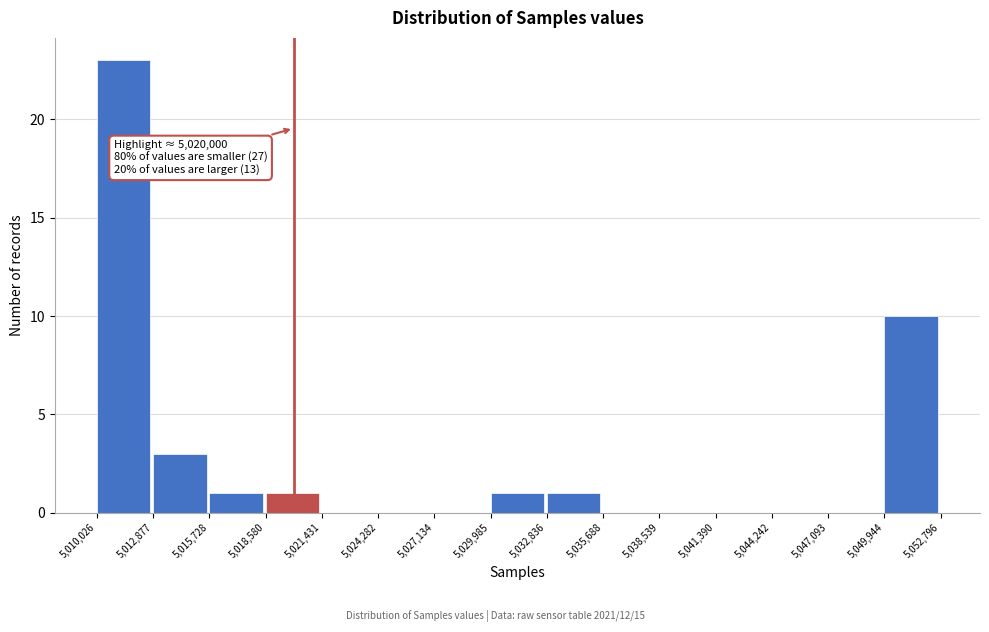

Over which range of the x-axis is the bar tallest?

5,010,026 to 5,012,877